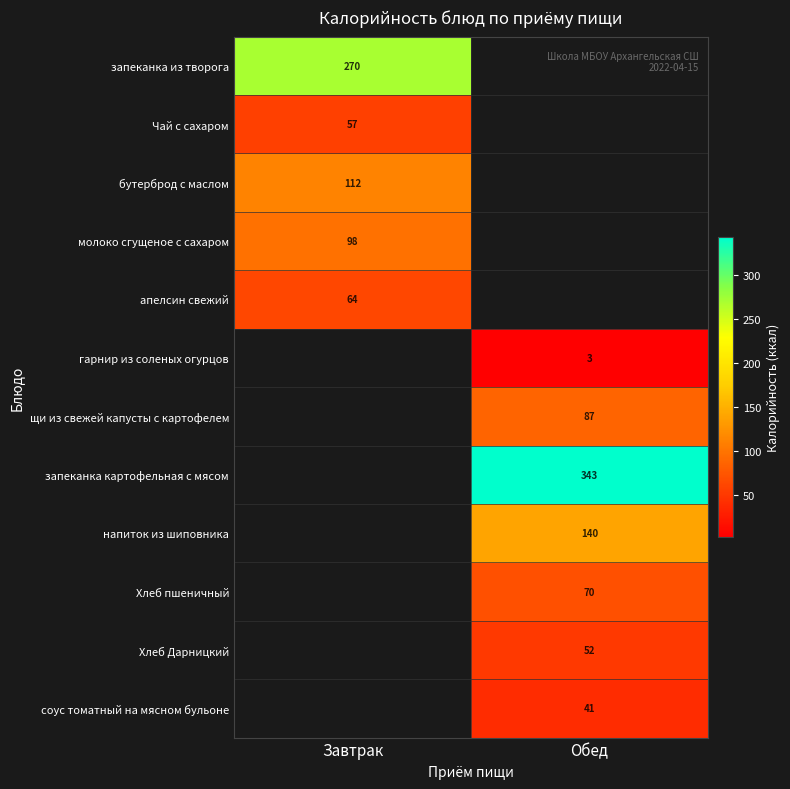

True or false: Хлеб Дарницкий has a value of 14 at Обед.

False